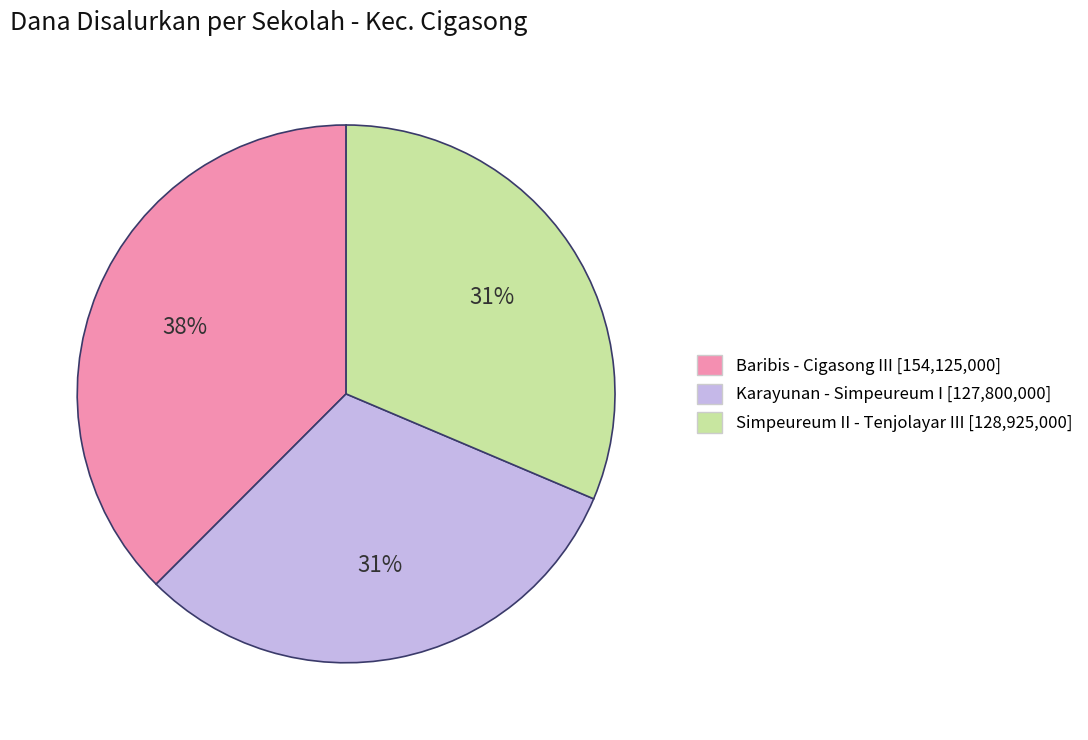

How many segments does this pie chart have?

3